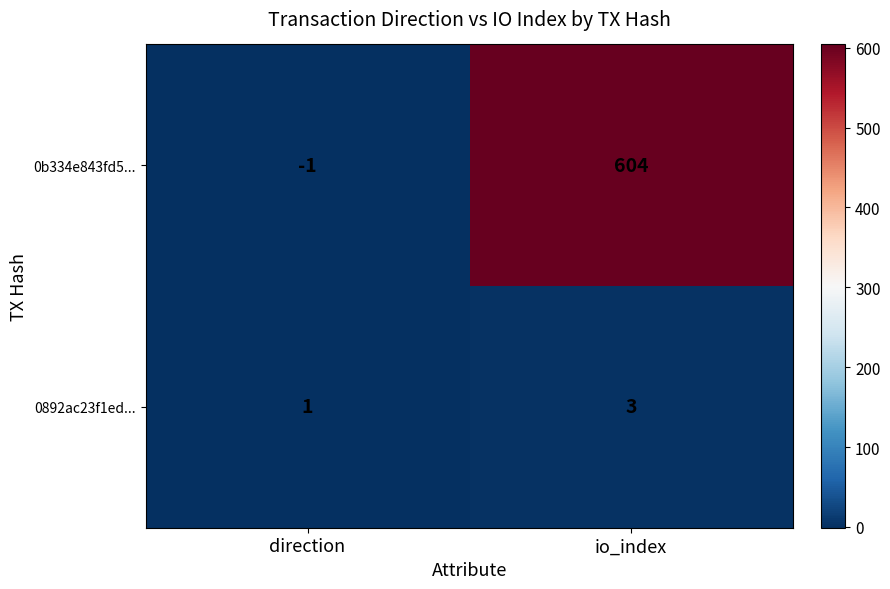

At which category is the sum across all series the highest?

io_index